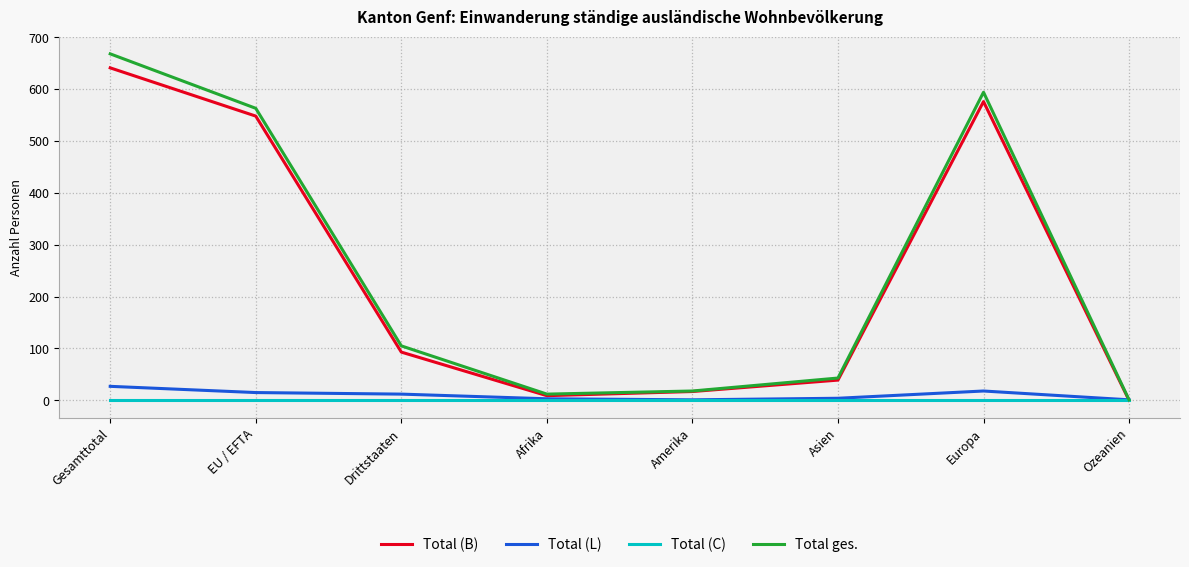

What are all the series names shown in the legend?

Total (B), Total (L), Total (C), Total ges.